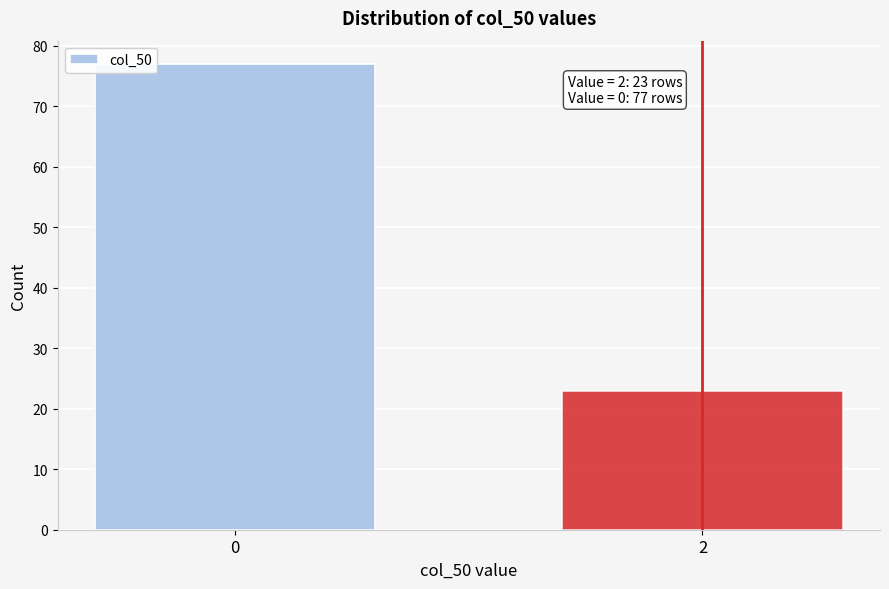

Reading left to right, list all the values displayed in this chart.

0=77	2=23